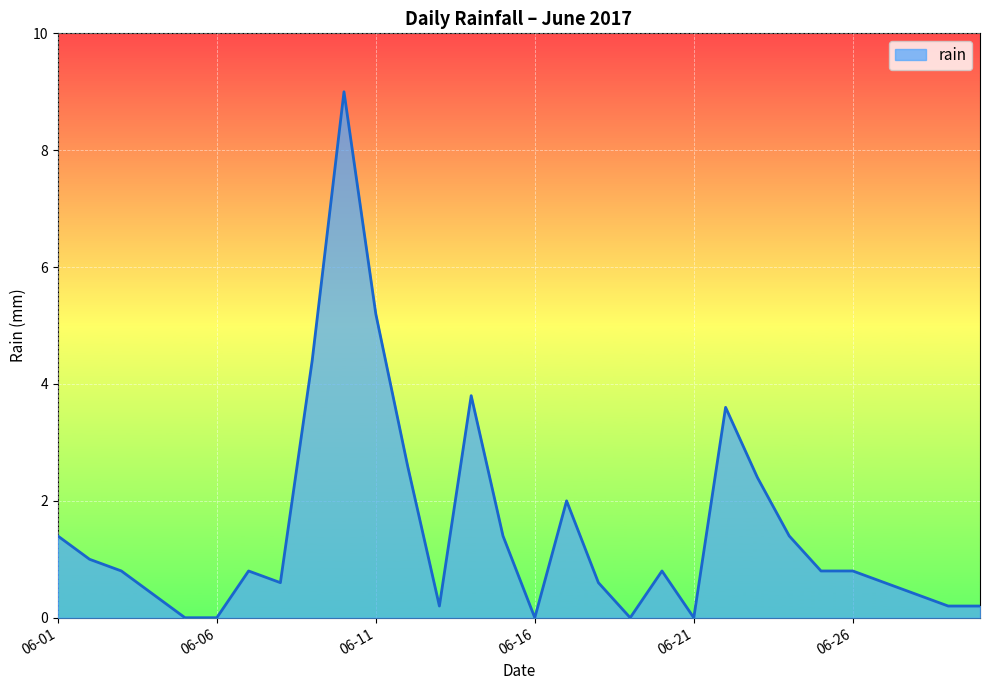

What is the difference between the maximum and minimum values?

9.0